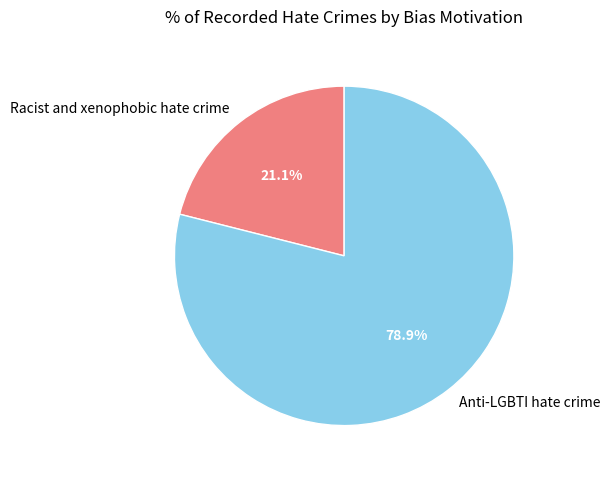

To the nearest percent, what portion does Racist and xenophobic hate crime represent?

21%